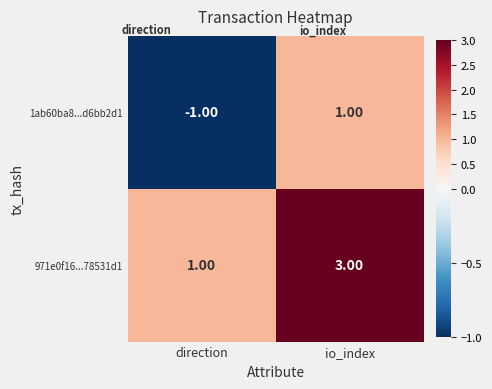

Which series has the largest total across all categories?

971e0f16...78531d1